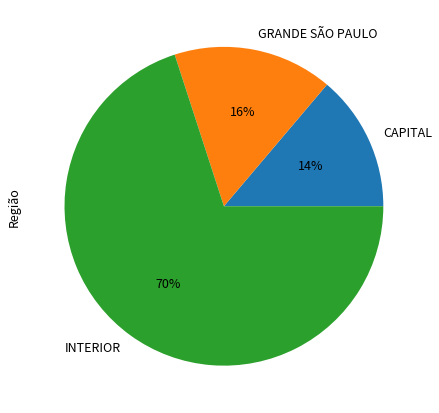

Is it true that GRANDE SÃO PAULO is 16% of the pie?

True